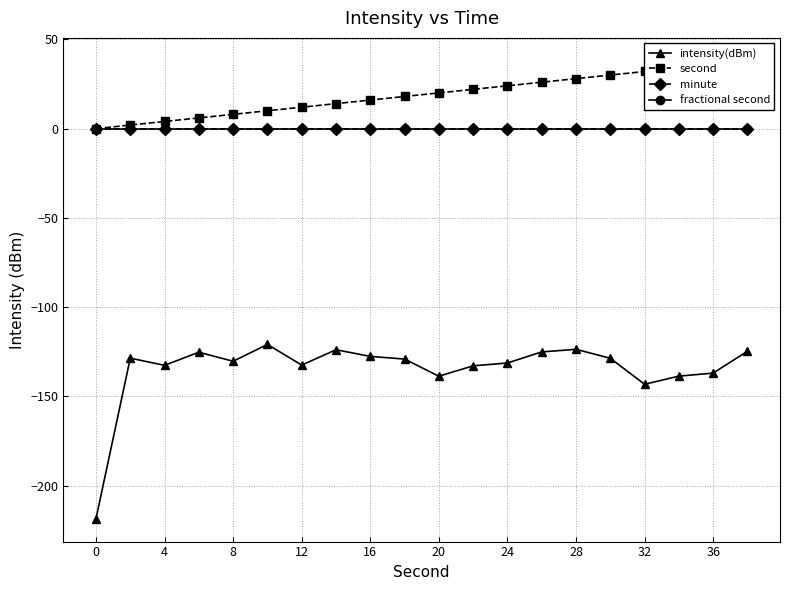

Is this an area chart (filled region under the line)?

No